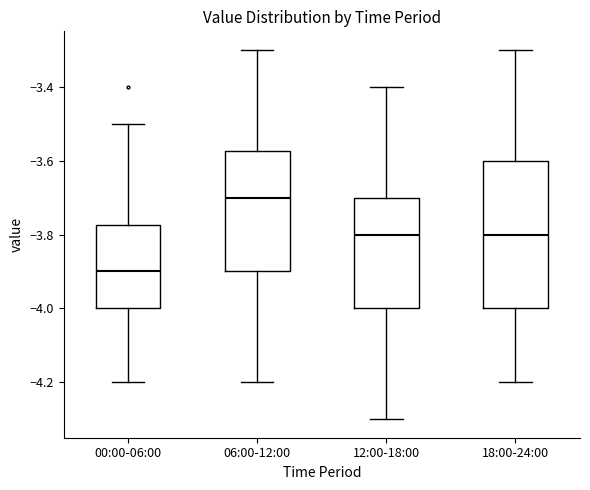

Reading left to right, read every box against the y-axis: the position of its median line, the range the box covers, and the ends of its whiskers. The values are not printed on the chart, so give them approximately, as read against the axis.

00:00-06:00: median -3.90, box -4.00 to -3.78, whiskers -4.20 to -3.50
06:00-12:00: median -3.70, box -3.90 to -3.58, whiskers -4.20 to -3.30
12:00-18:00: median -3.80, box -4.00 to -3.70, whiskers -4.30 to -3.40
18:00-24:00: median -3.80, box -4.00 to -3.60, whiskers -4.20 to -3.30